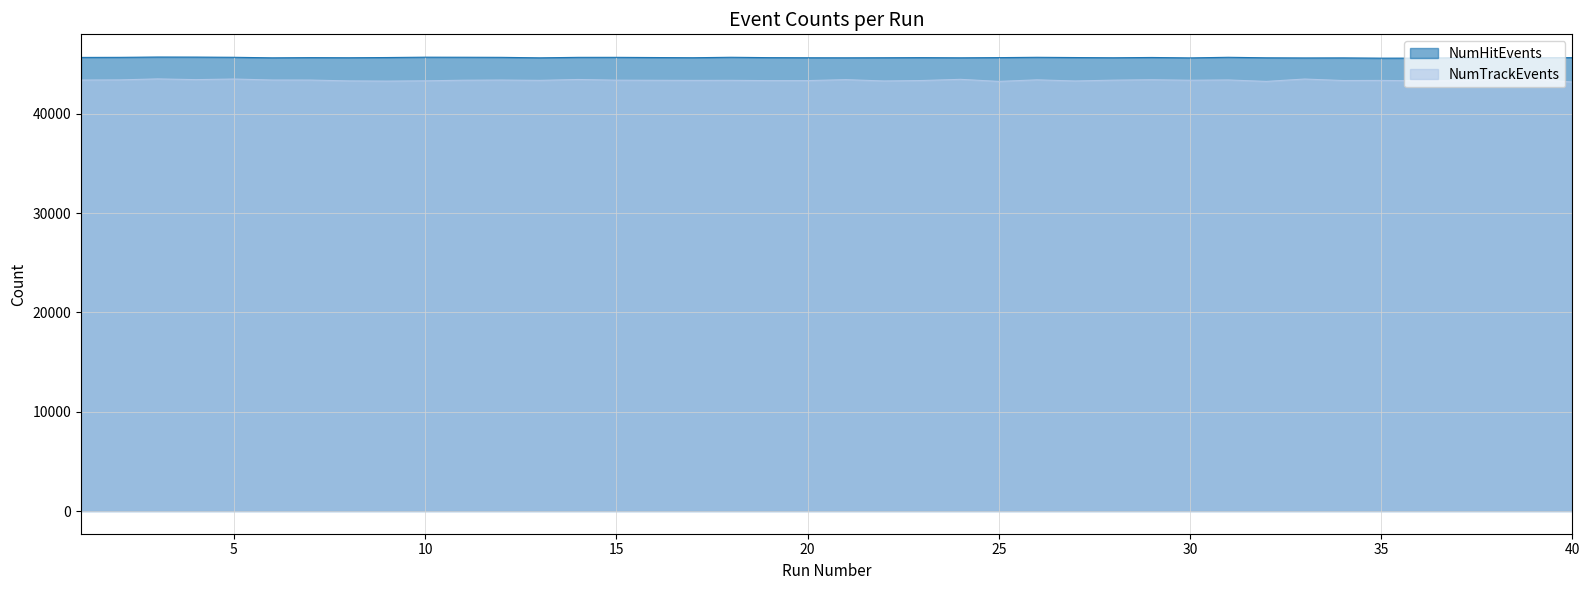

Rank the series at 34 from lowest to highest value.

NumTrackEvents, NumHitEvents